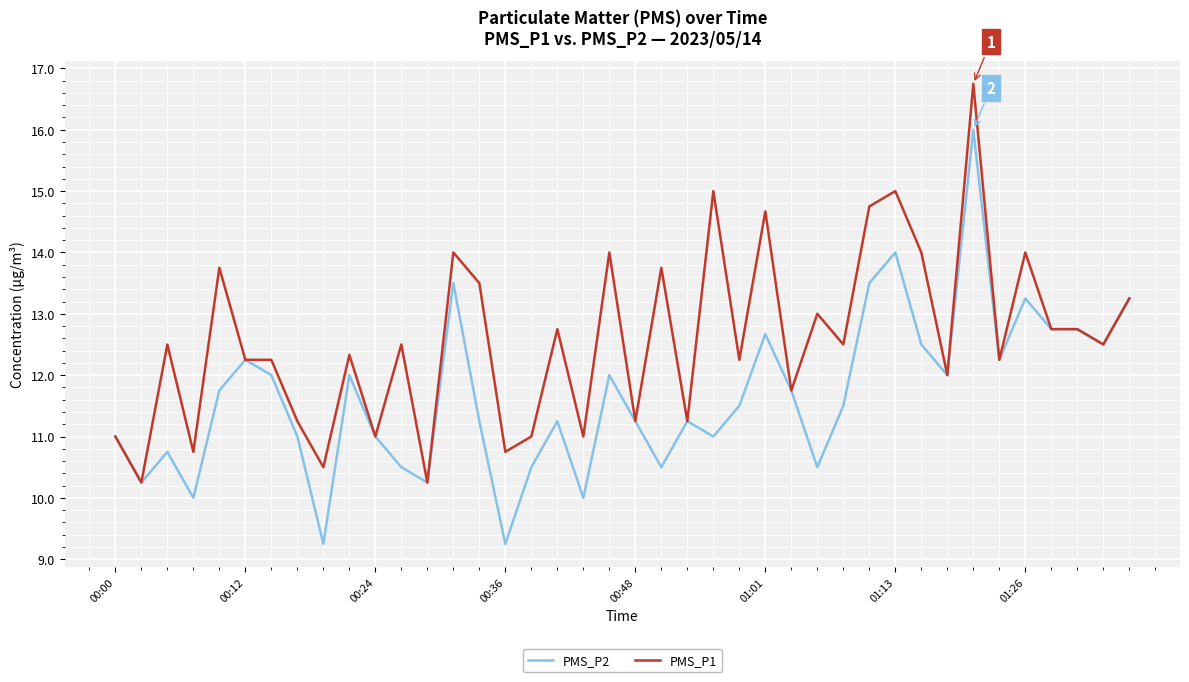

Which series has the largest total across all categories?

PMS_P1